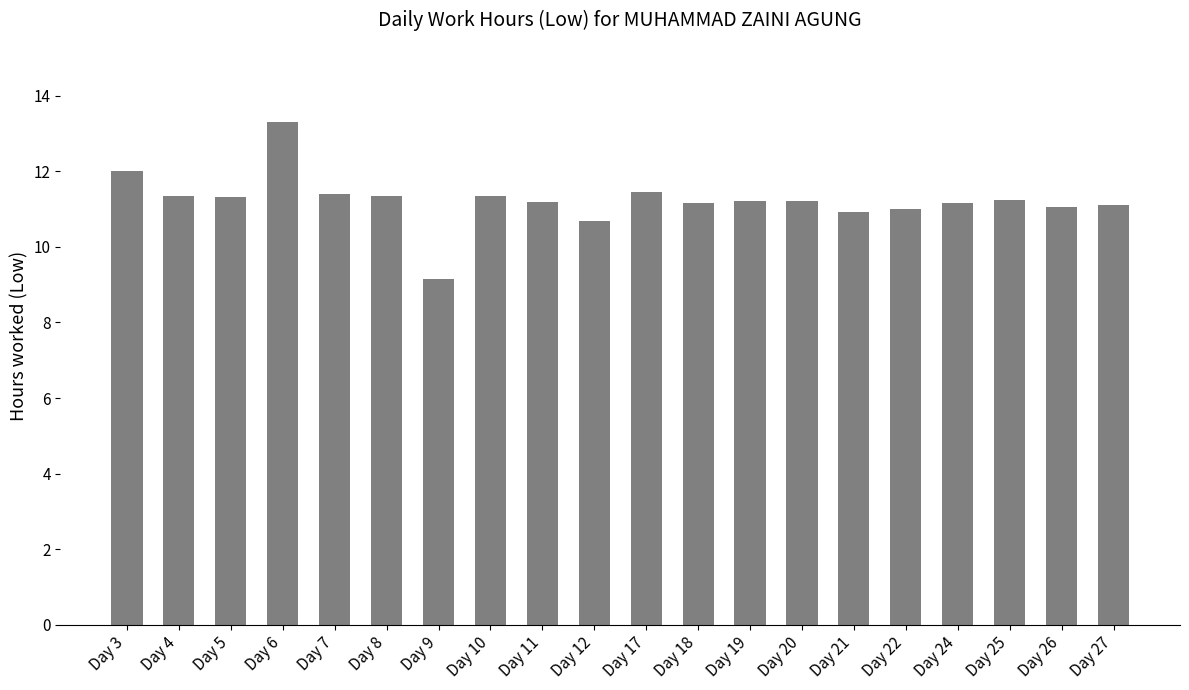

The value at Day 25 is 15.9. True or false?

False